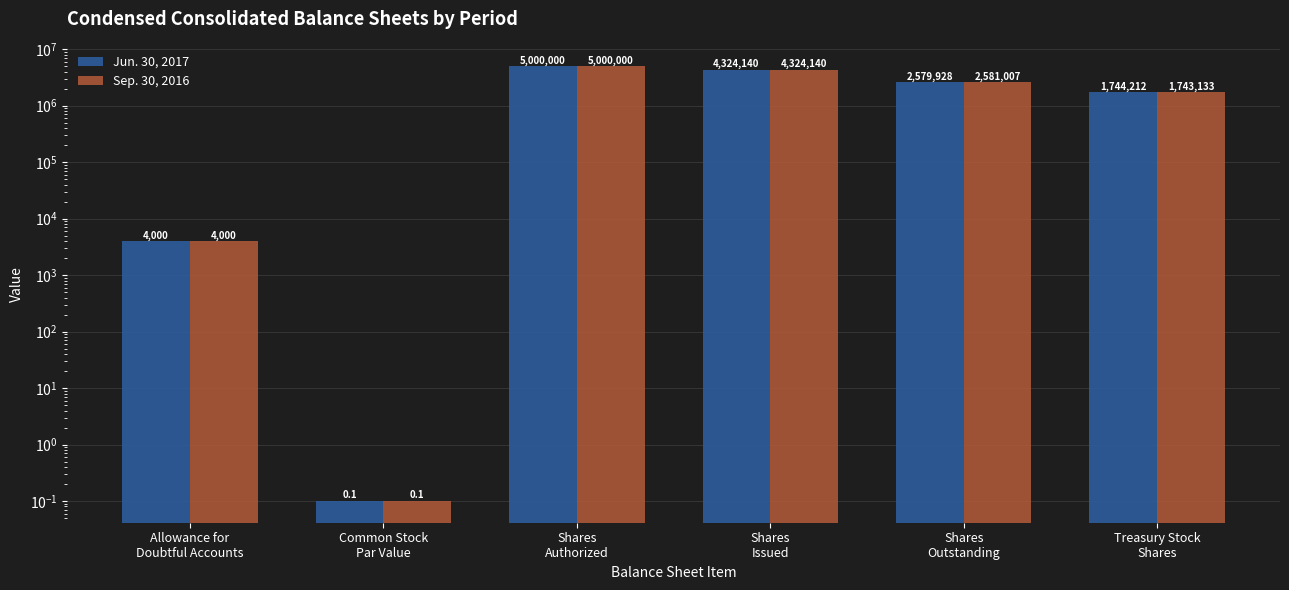

What position from the right is Common Stock
Par Value?

5